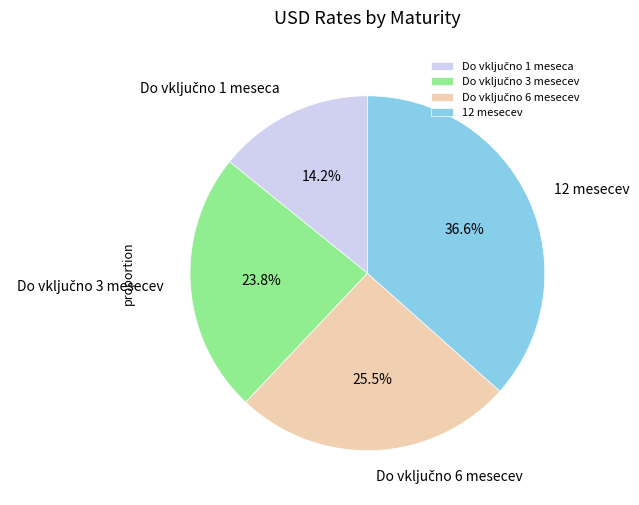

Is there a majority slice in this chart?

No